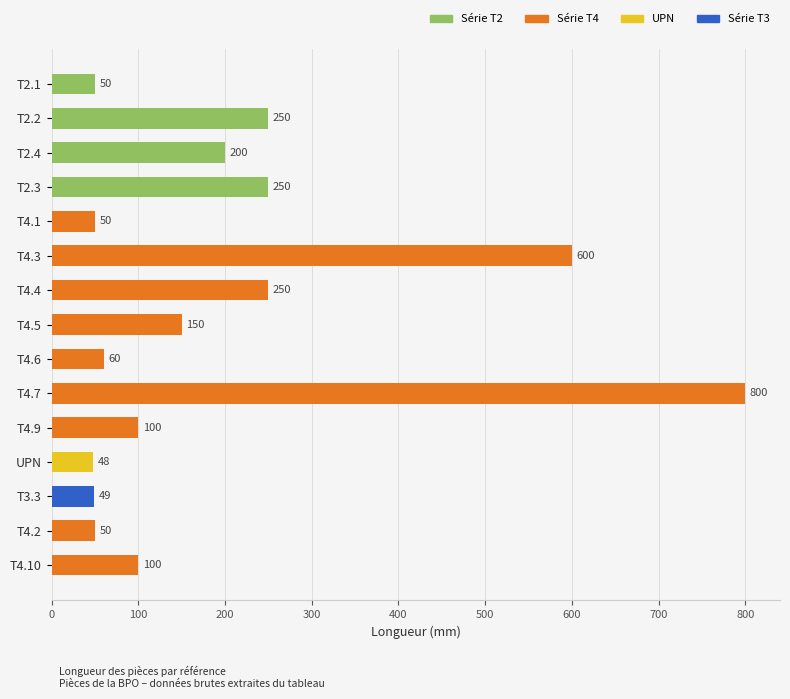

What is the ratio of the value at T3.3 to the value at UPN?

1.0